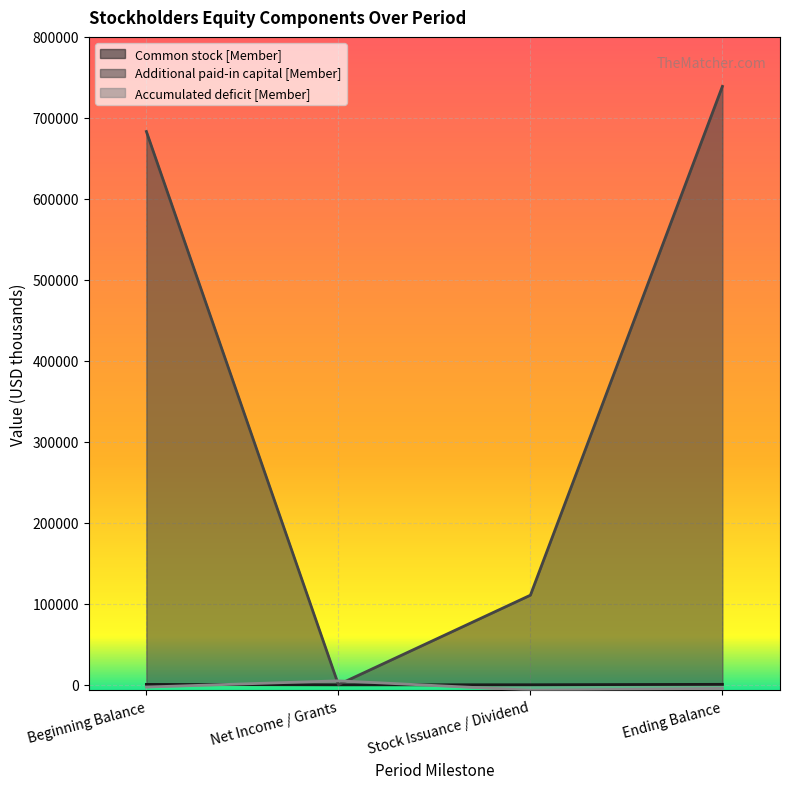

Reading left to right, extract all data points from this chart.

Common stock [Member]: 534	2	69	605
Additional paid-in capital [Member]: 683168	223	110650	738881
Accumulated deficit [Member]: -2767	4937	-6679	-4509